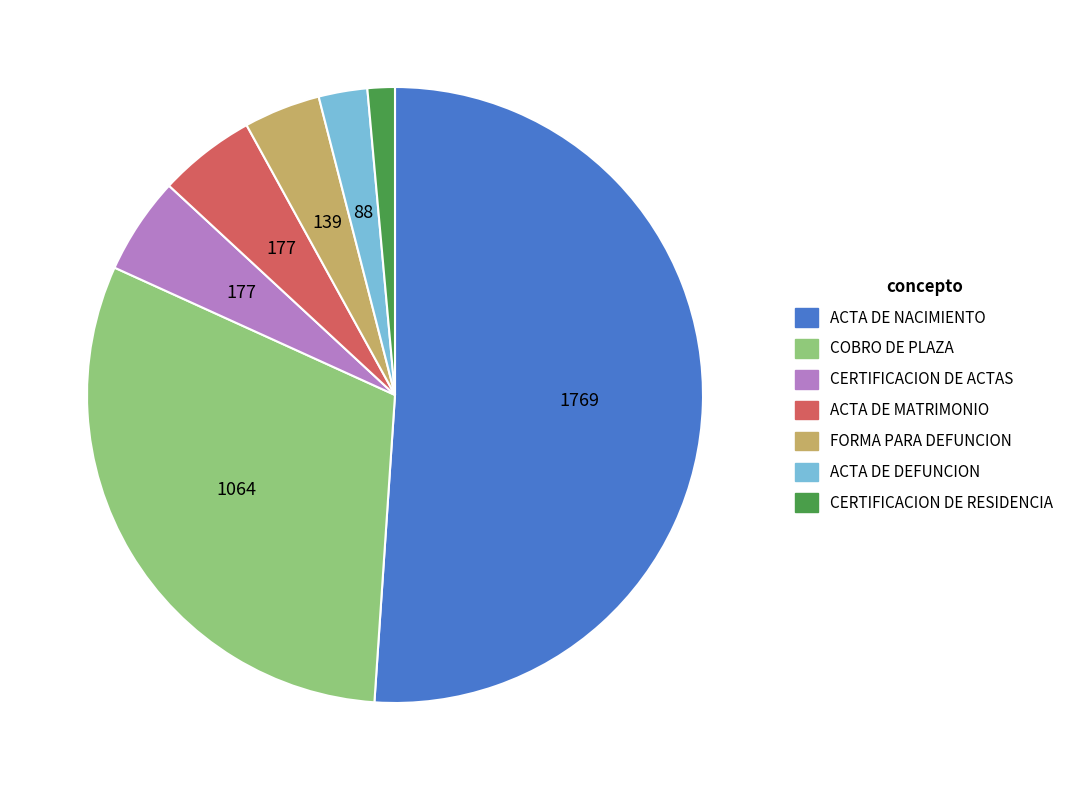

True or false: CERTIFICACION DE ACTAS accounts for 5% of the total.

True